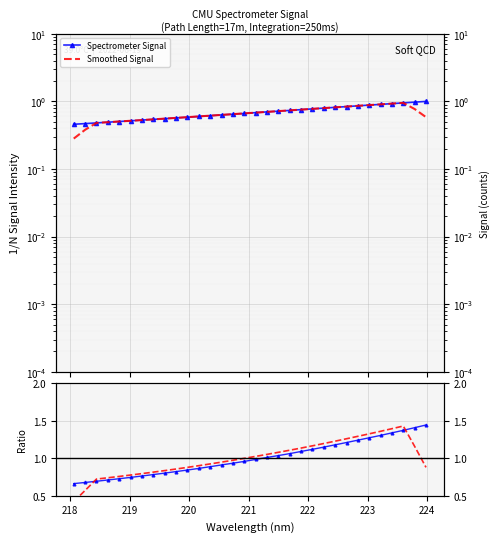

At 218, list the series in order from smallest to largest.

Smoothed Signal, Spectrometer Signal, Smooth Ratio, Ratio